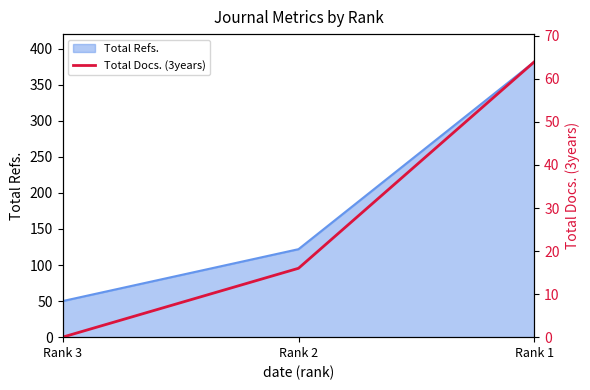

Which category has the highest value across all series?

Rank 1